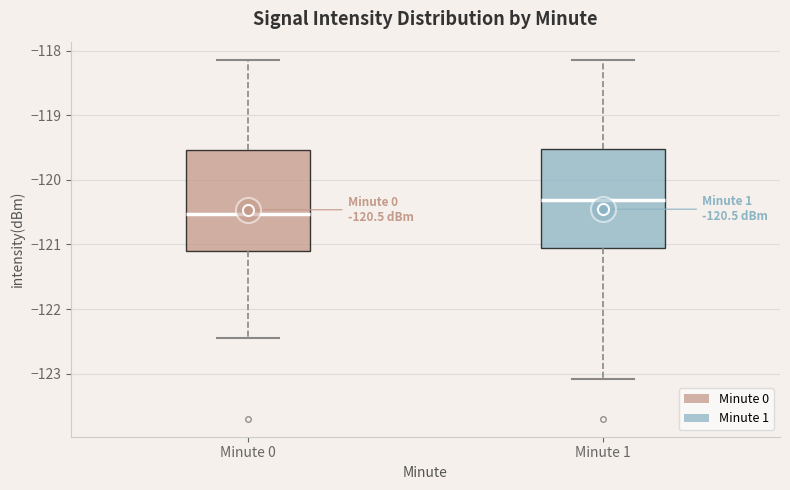

Which box has the highest median line?

Minute 1